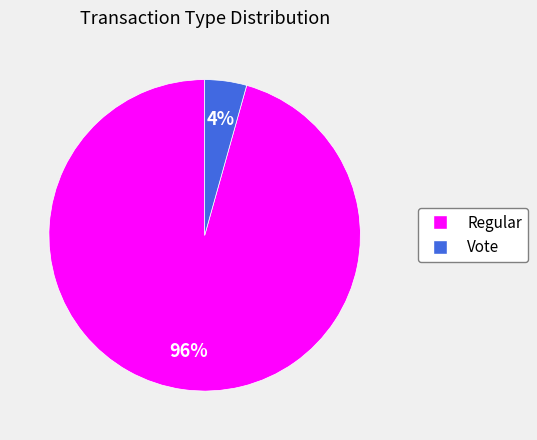

How many segments does this pie chart have?

2